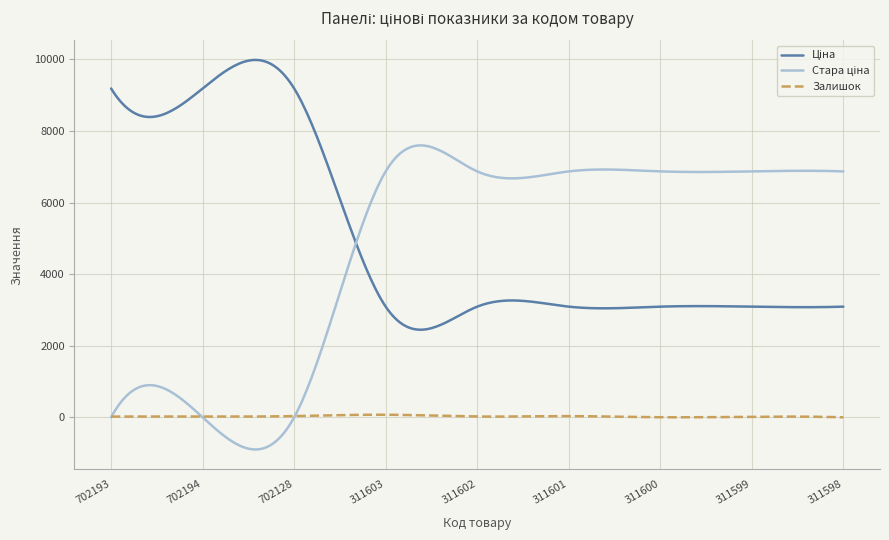

What is the minimum value shown in the chart?

-898.3